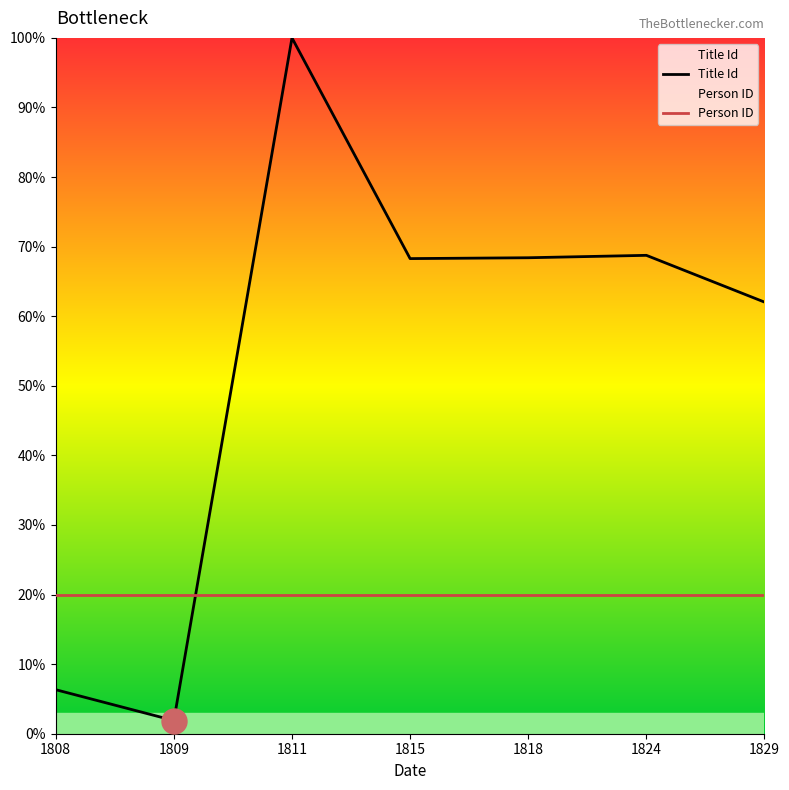

What is the value of the Title Id point at the 1st from the left?

6.3